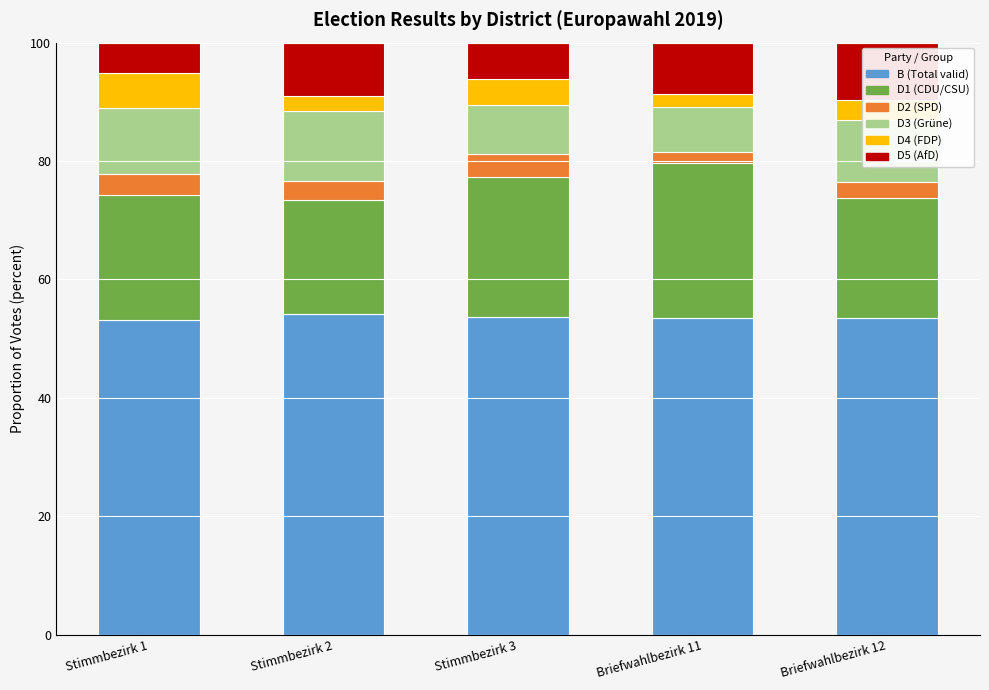

What is the total value across all series at Stimmbezirk 1?

100.0